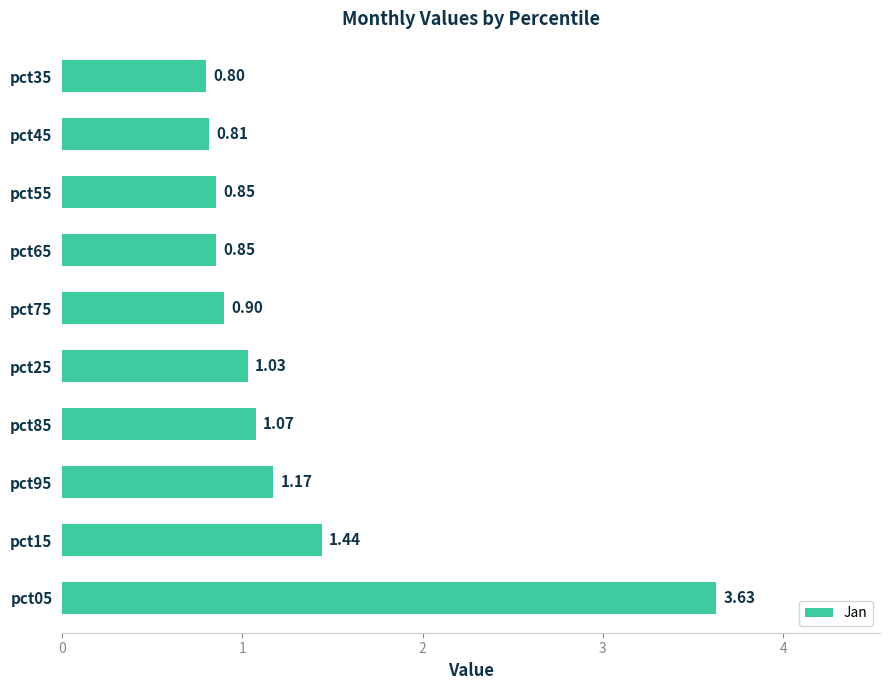

What is the minimum value shown in the chart?

0.8